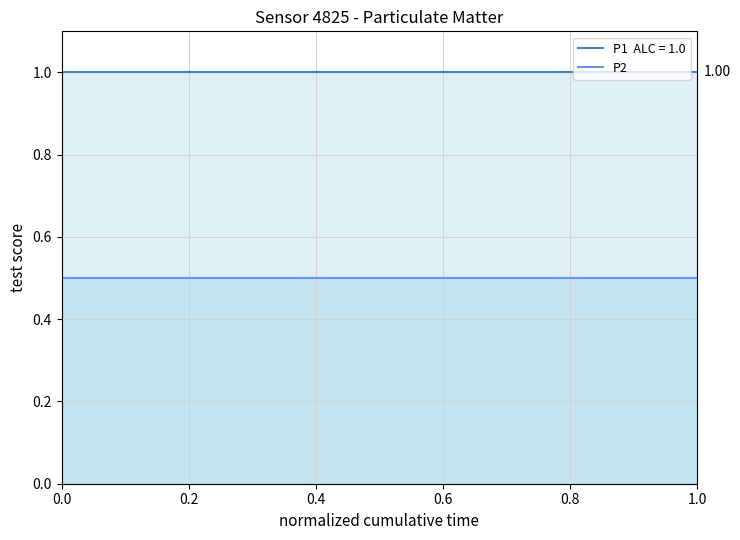

Rank the series at 1.0 from lowest to highest value.

P2, P1